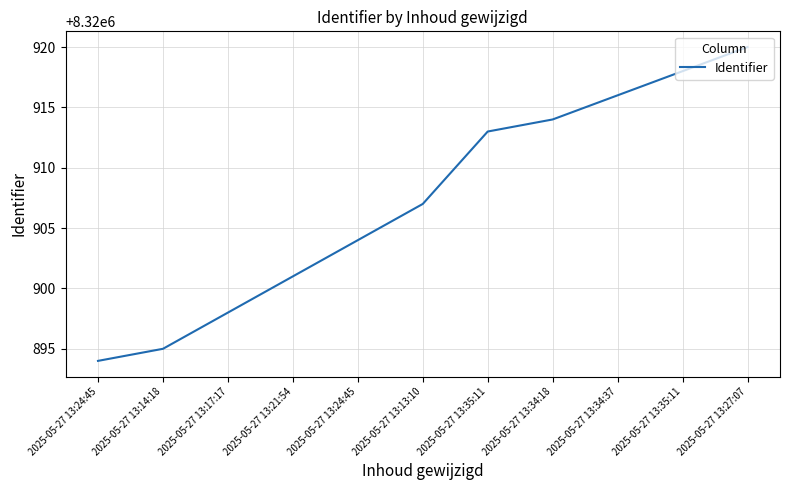

What is the difference between the maximum and minimum values?

26